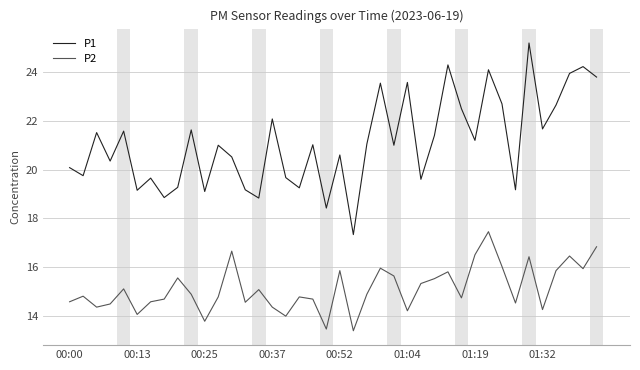

What is the smallest value displayed?

13.4